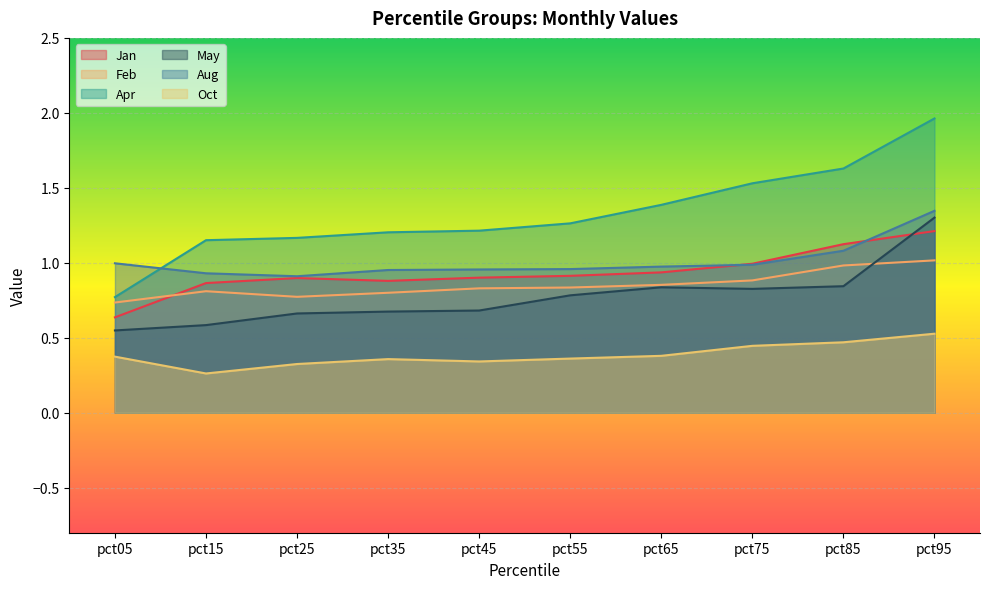

What is the total value across all series at pct75?

5.7